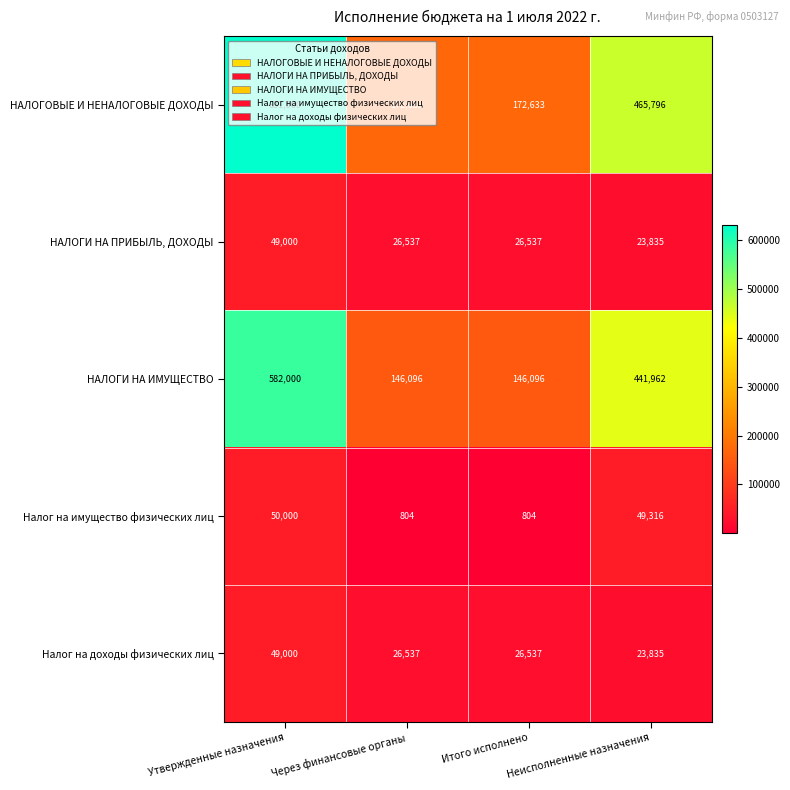

At how many categories does at least one series exceed 19384?

4